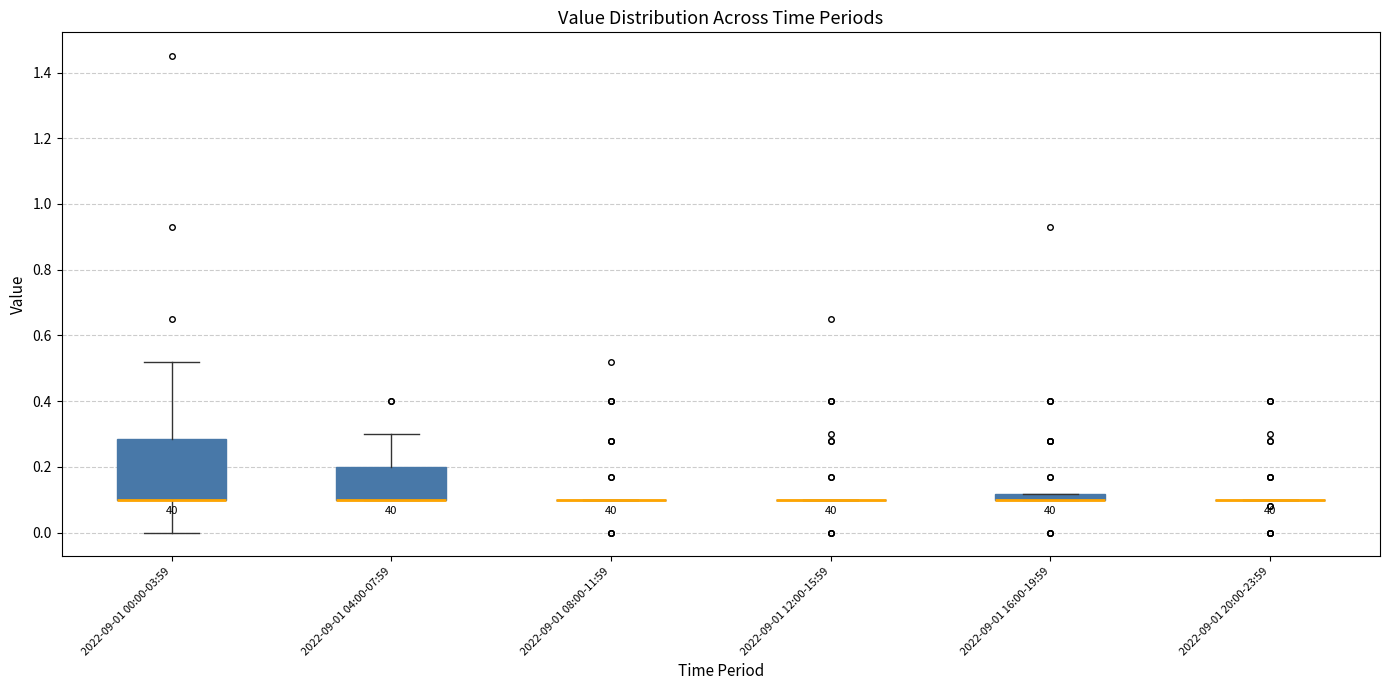

Which box is the tallest, from its lower edge to its upper edge?

2022-09-01 00:00-03:59